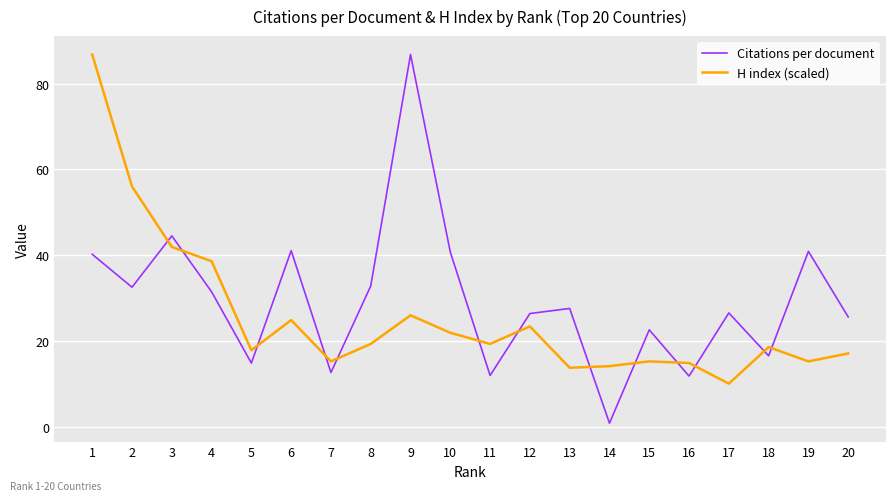

Is the value of H index (scaled) at 5 greater than the value of Citations per document at 14?

Yes